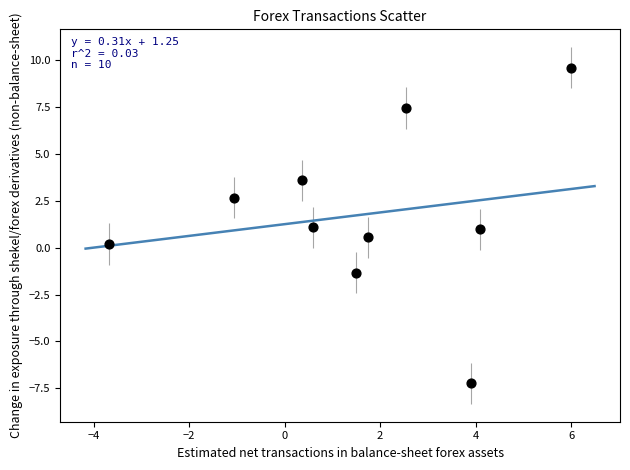

What is the range of Y values (max minus min)?

16.8